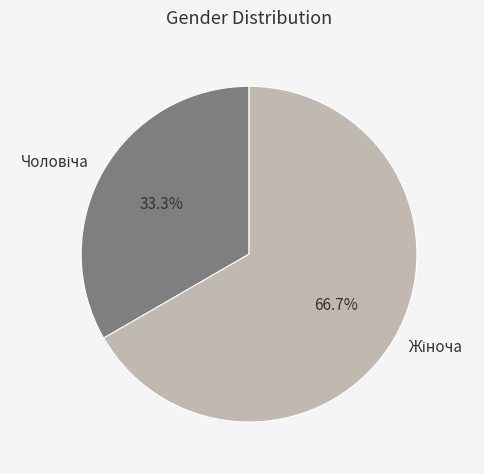

Is there any slice that represents more than half of the pie?

Yes